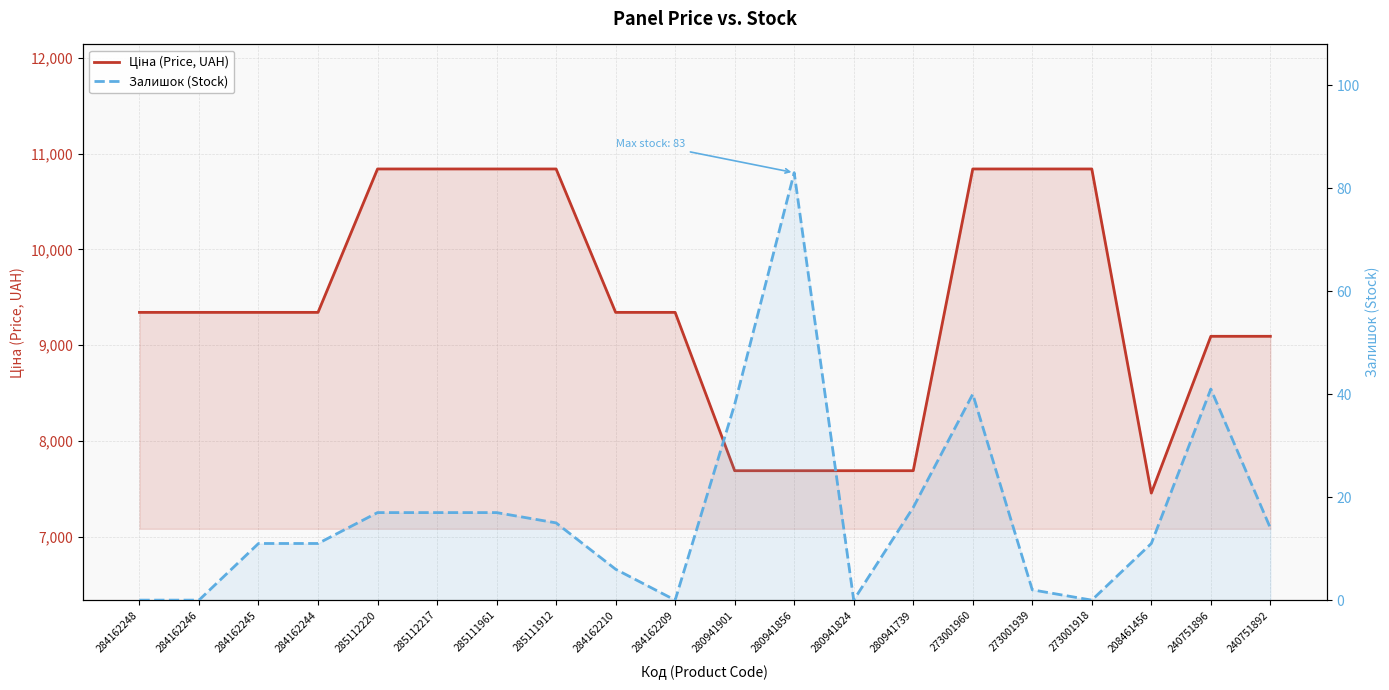

At which label does Ціна (Price, UAH) reach its minimum?

208461456